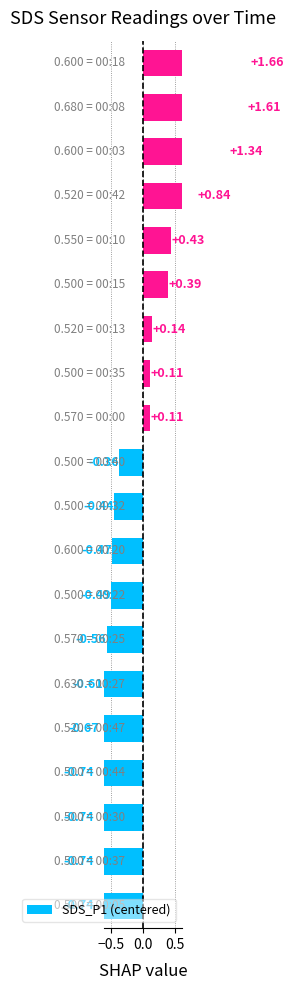

The value at 16 is 0.8. True or false?

True